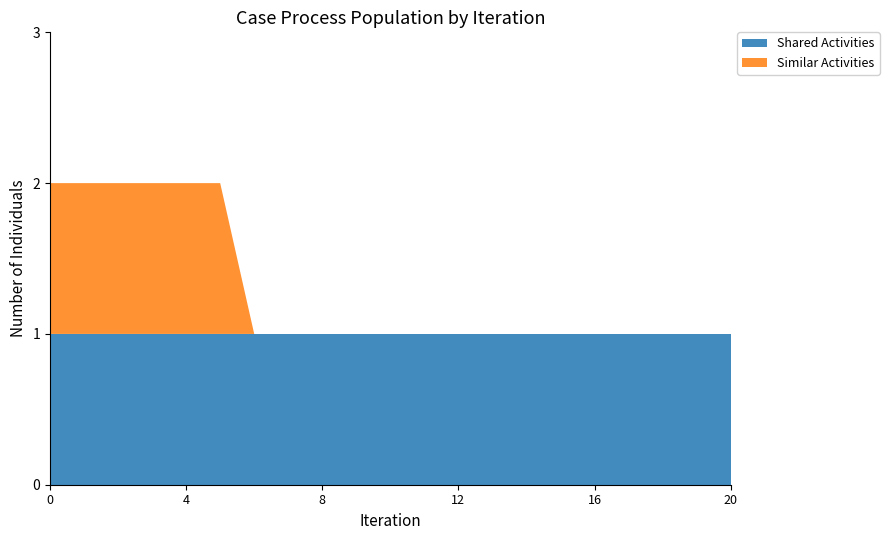

Reading left to right, transcribe all the data shown in this chart.

Shared Activities: Telephone Operators=1	Receptionists and Information Clerks=1	Cashiers=1	Billing and Posting Clerks=1	Secretaries and Administrative Assistants=1	Library Assistants, Clerical=1	Telemarketers=1	Brokerage Clerks=1	Legal Secretaries=1	Security Guards=1	Interviewers=1	Medical Secretaries=1	Public Safety Telecommunicators=1	Bookkeeping, Accounting, and Auditing Clerks=1	Maids and Housekeeping Cleaners=1	Switchboard Operators=1	Word Processors and Typists=1	Tellers=1	Executive Secretaries=1	Court, Municipal, and License Clerks=1	Office Clerks, General=1
Similar Activities: Telephone Operators=1	Receptionists and Information Clerks=1	Cashiers=1	Billing and Posting Clerks=1	Secretaries and Administrative Assistants=1	Library Assistants, Clerical=1	Telemarketers=0	Brokerage Clerks=0	Legal Secretaries=0	Security Guards=0	Interviewers=0	Medical Secretaries=0	Public Safety Telecommunicators=0	Bookkeeping, Accounting, and Auditing Clerks=0	Maids and Housekeeping Cleaners=0	Switchboard Operators=0	Word Processors and Typists=0	Tellers=0	Executive Secretaries=0	Court, Municipal, and License Clerks=0	Office Clerks, General=0